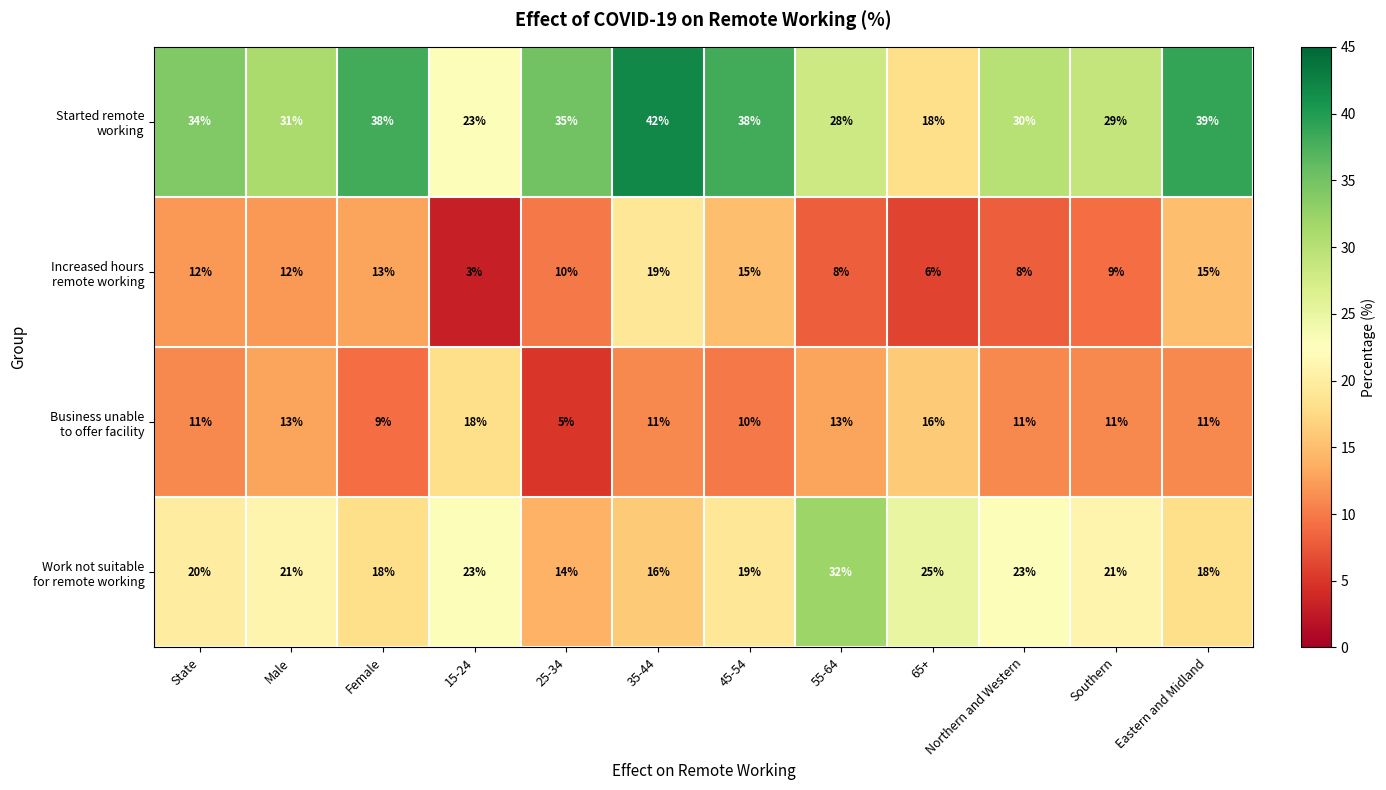

What is the minimum value shown in the chart?

3